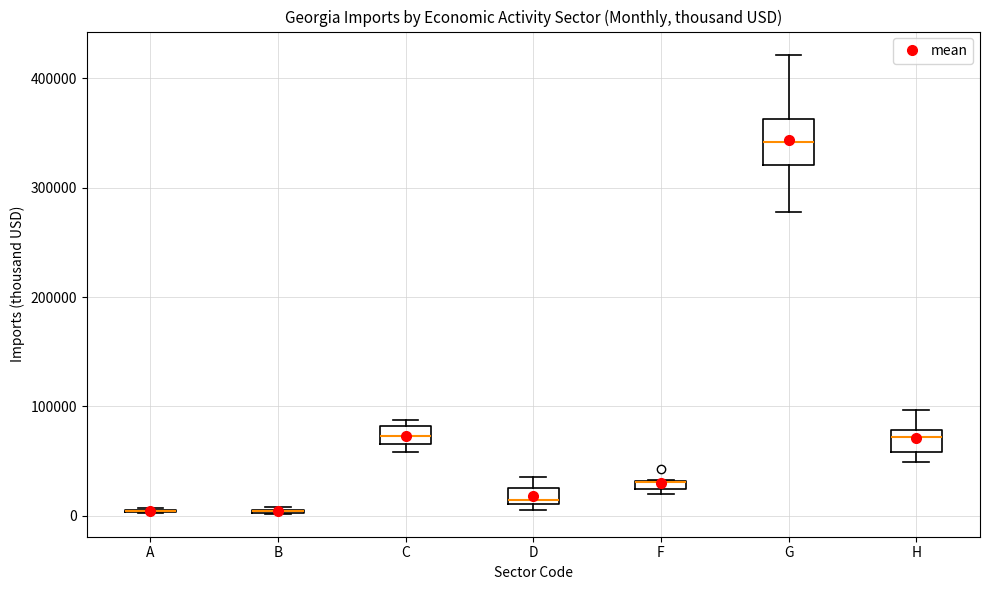

Which box is the tallest, from its lower edge to its upper edge?

G